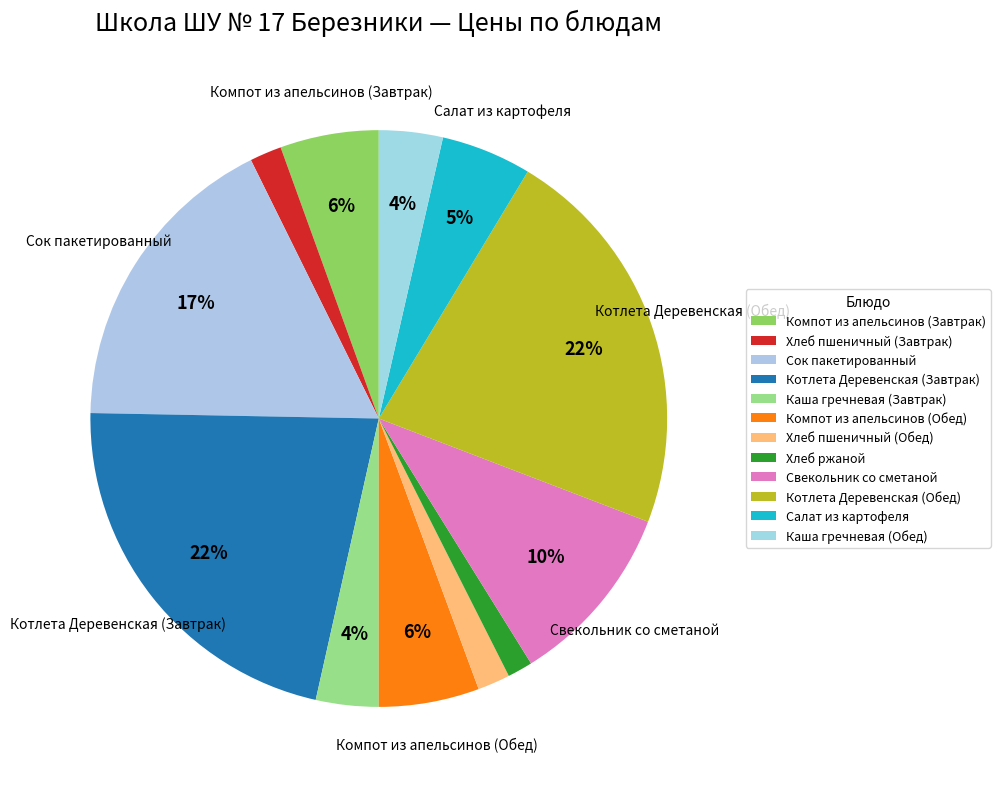

Which slice is the largest?

Котлета Деревенская (Обед)